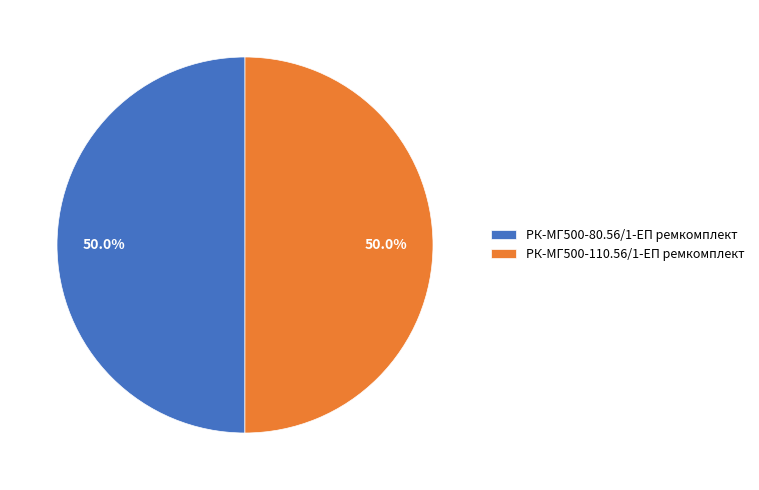

What is the ratio of the value at РК-МГ500-110.56/1-ЕП ремкомплект to the value at РК-МГ500-80.56/1-ЕП ремкомплект?

1.0